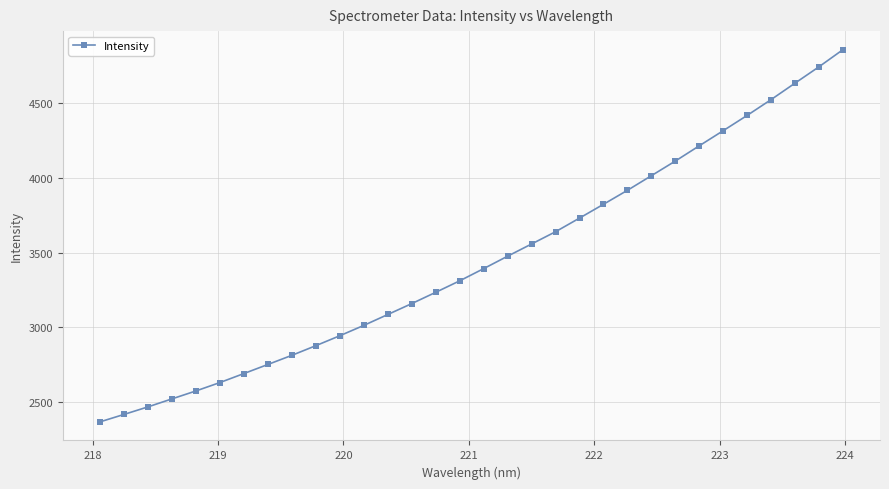

What is the value of the 30th point from the left?

4635.5